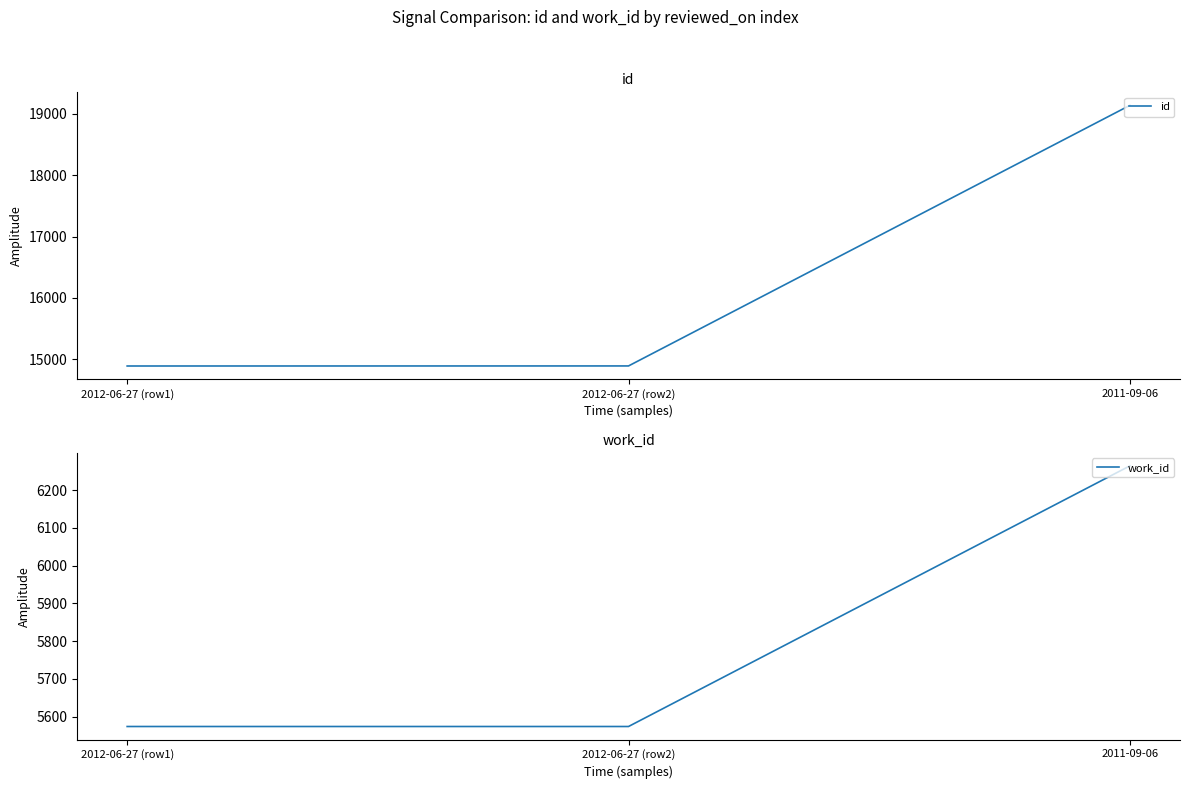

What is the difference between the maximum and minimum values in the id series?

4249